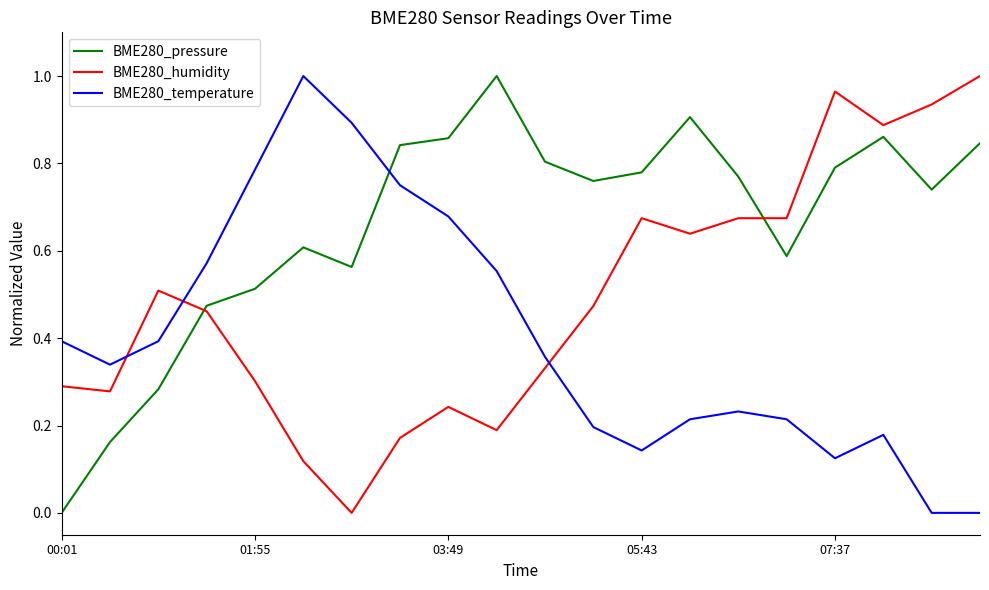

List the series in order of their overall mean, highest first.

BME280_pressure, BME280_humidity, BME280_temperature